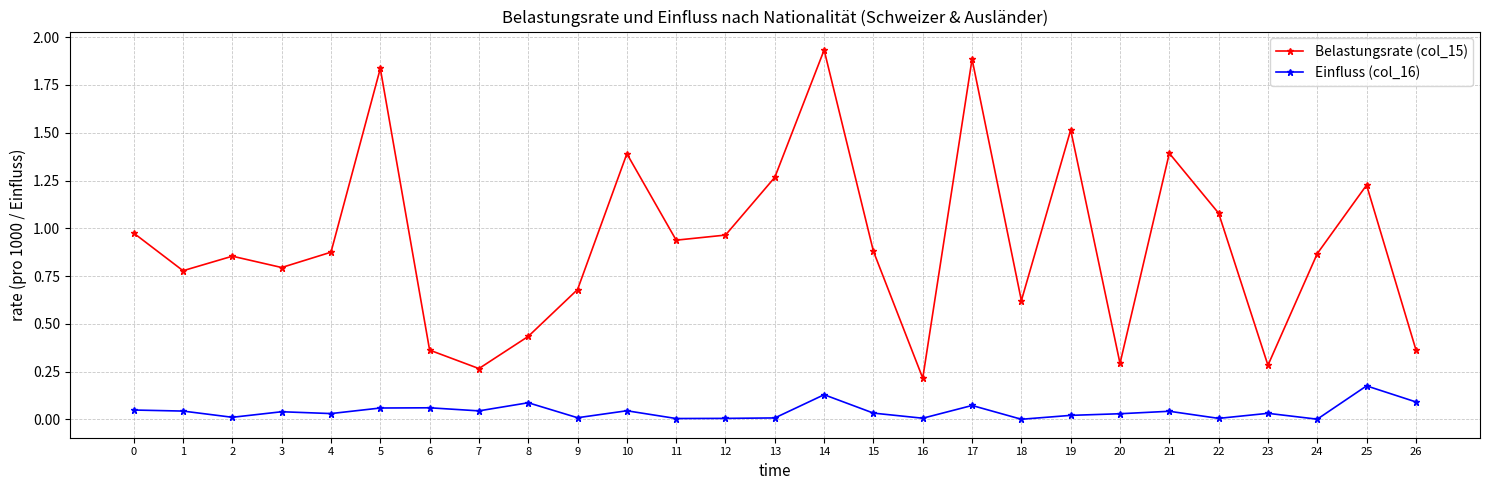

Which series has the widest spread of values?

Belastungsrate (col_15)